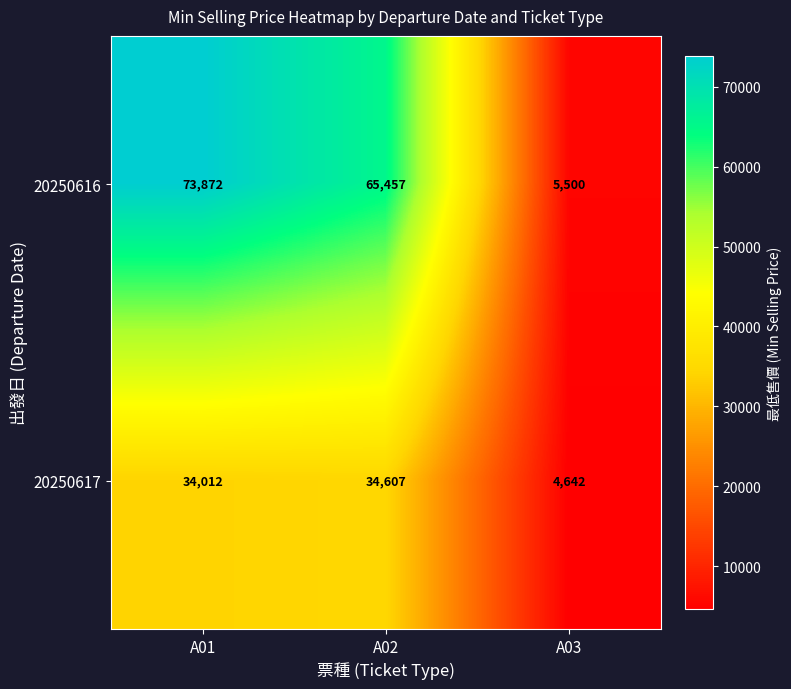

Between A02 and A03, which series saw the biggest shift?

20250616